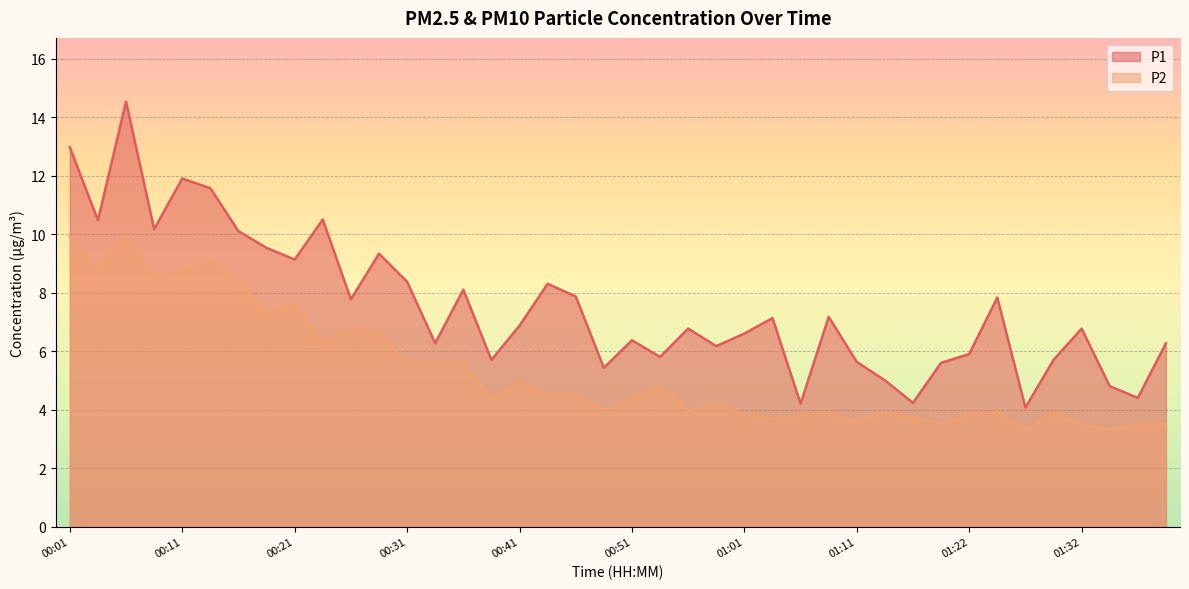

The P2 series shows 7.0 at 01:24. True or false?

False